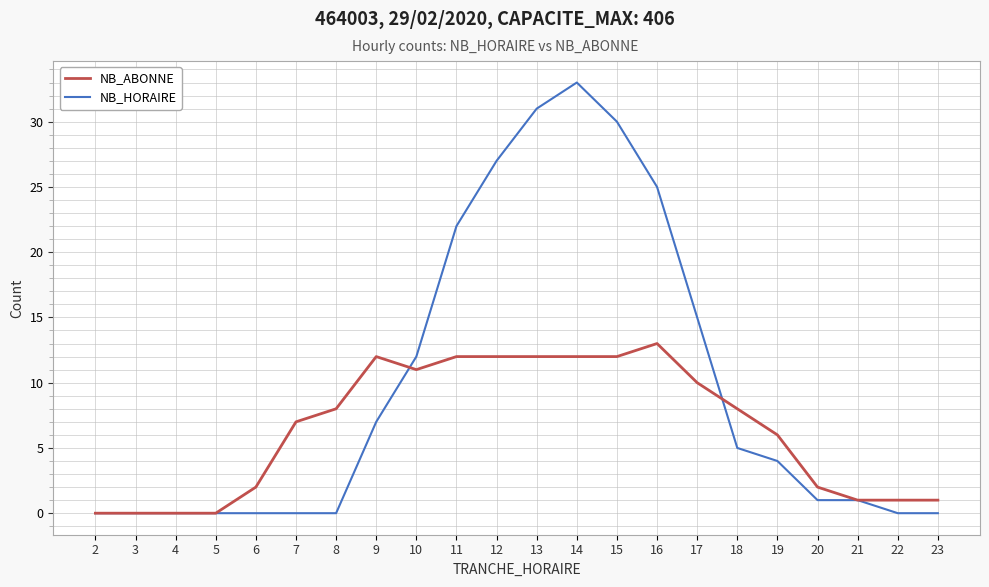

What is the difference between the maximum and minimum values in the NB_ABONNE series?

13